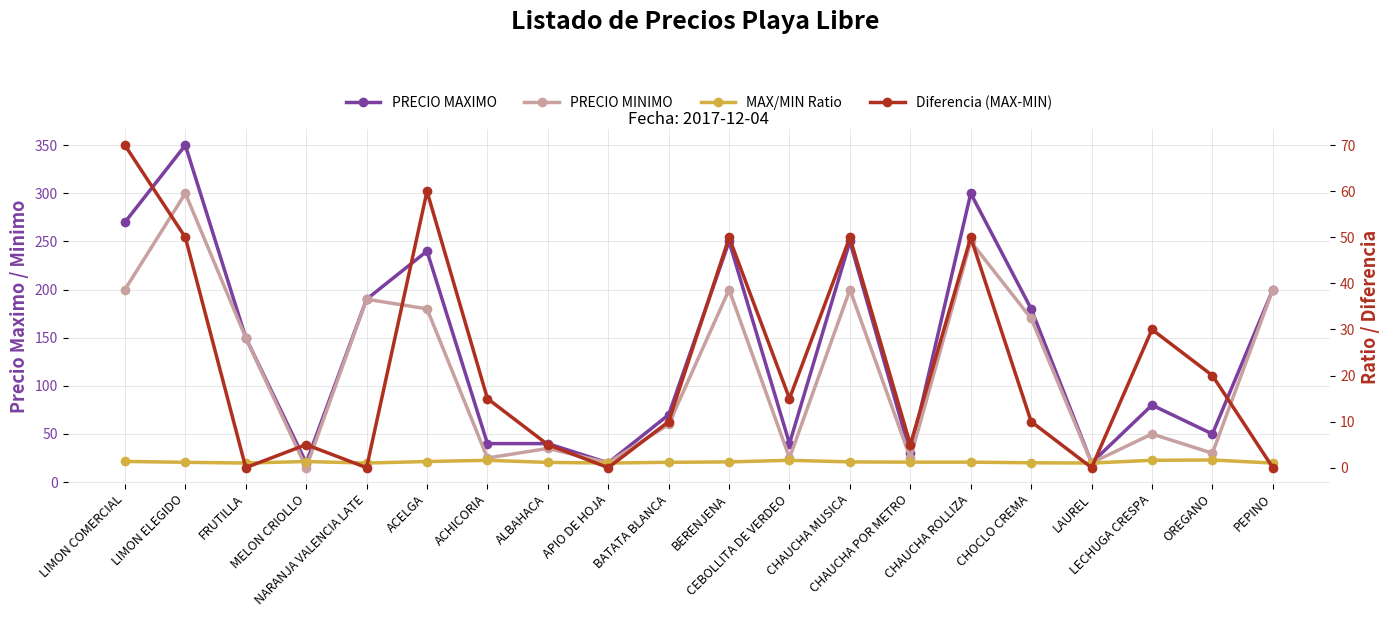

Which series has the largest total across all categories?

PRECIO MAXIMO